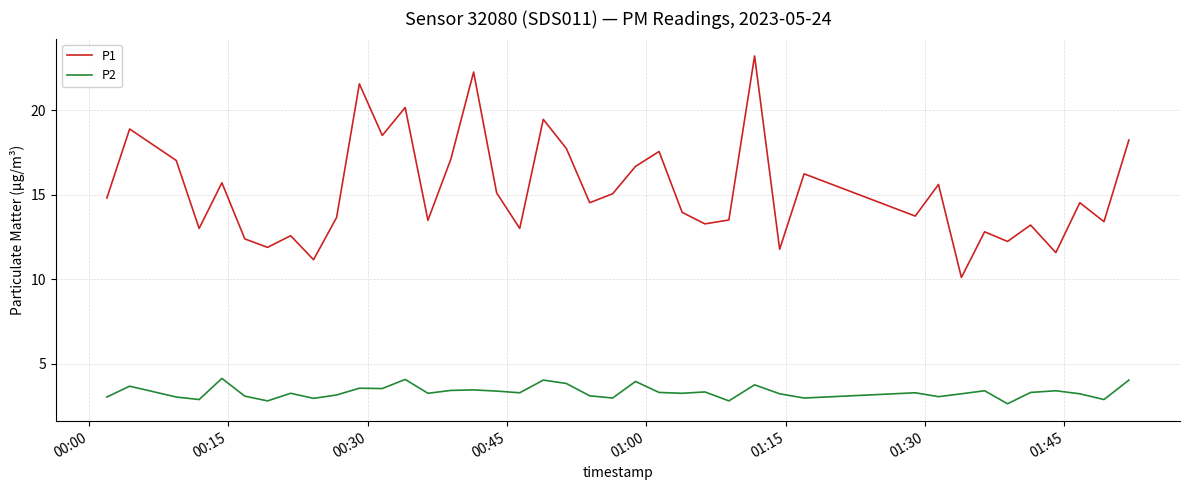

What is the difference between the maximum and minimum values in the P1 series?

13.1